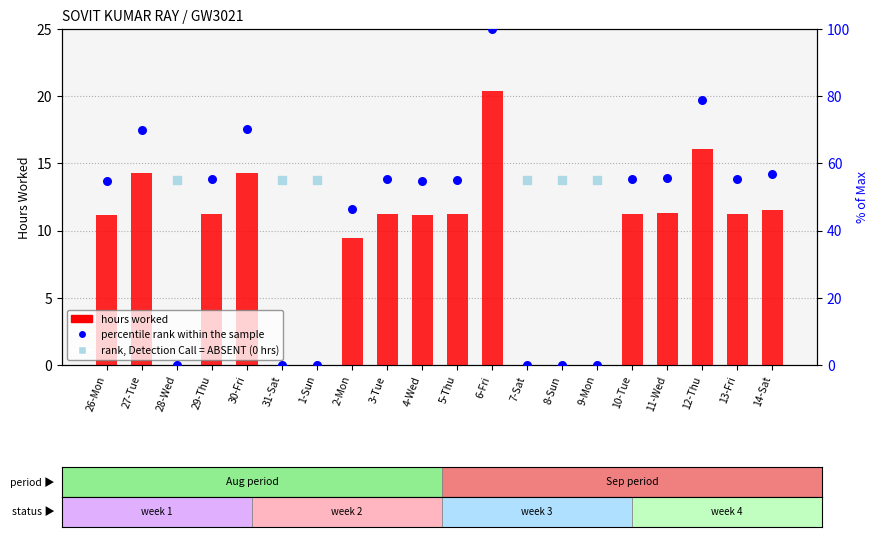

Between 26-Mon and 1-Sun, which is larger?

26-Mon